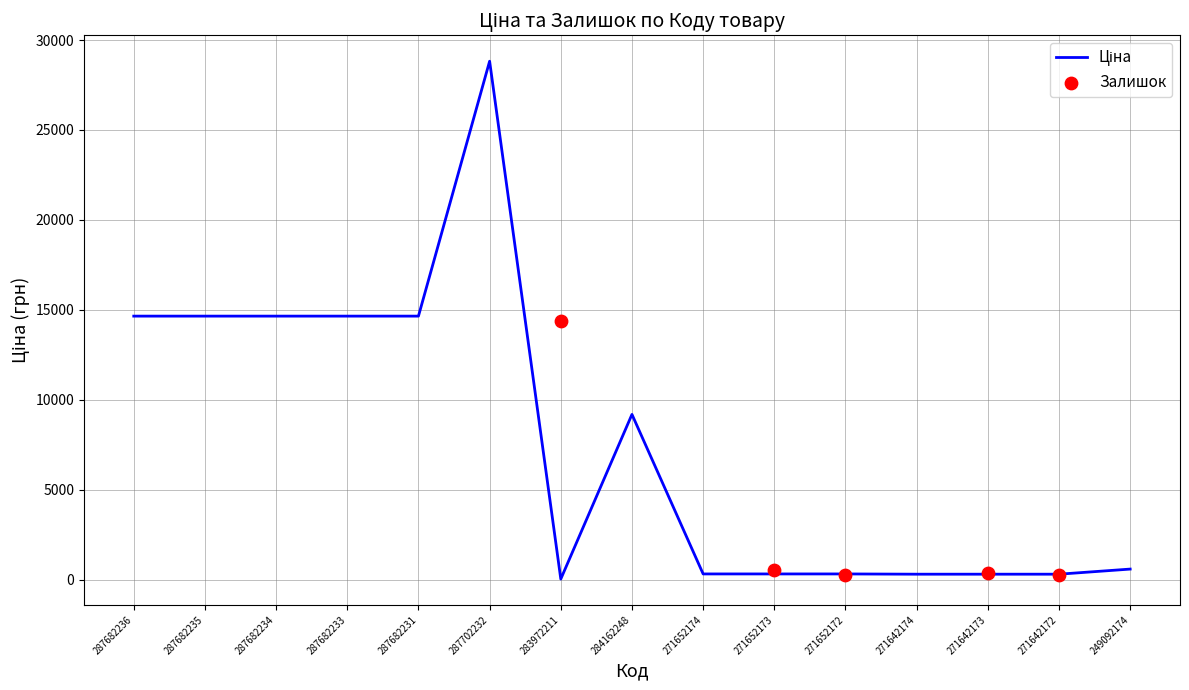

Which has a higher value, 249092174 or 287682234?

287682234